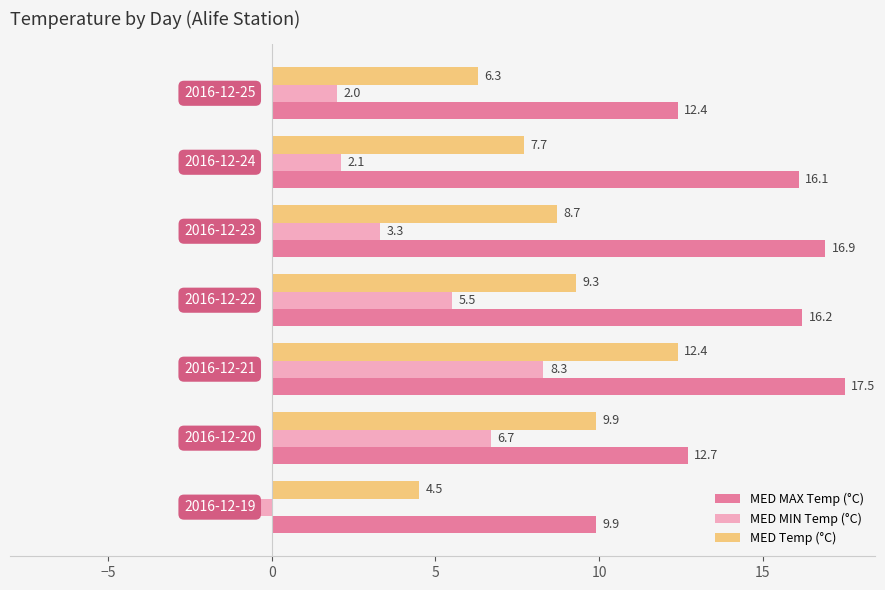

Which series has the largest total across all categories?

MED MAX Temp (°C)